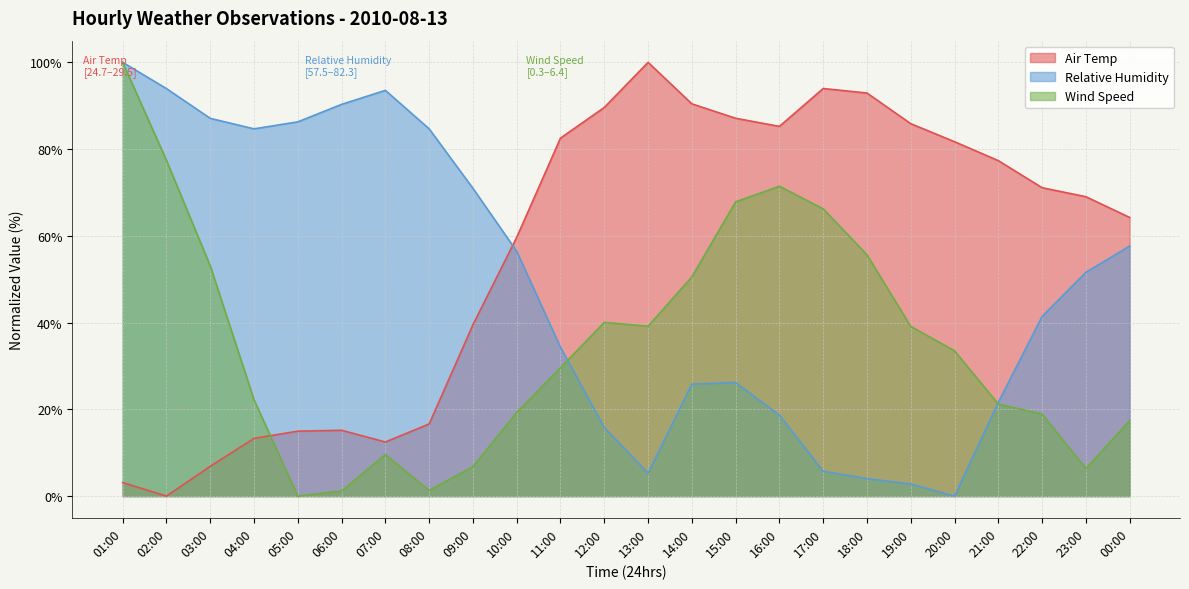

At 23:00, list the series in order from largest to smallest.

Air Temp, Relative Humidity, Wind Speed